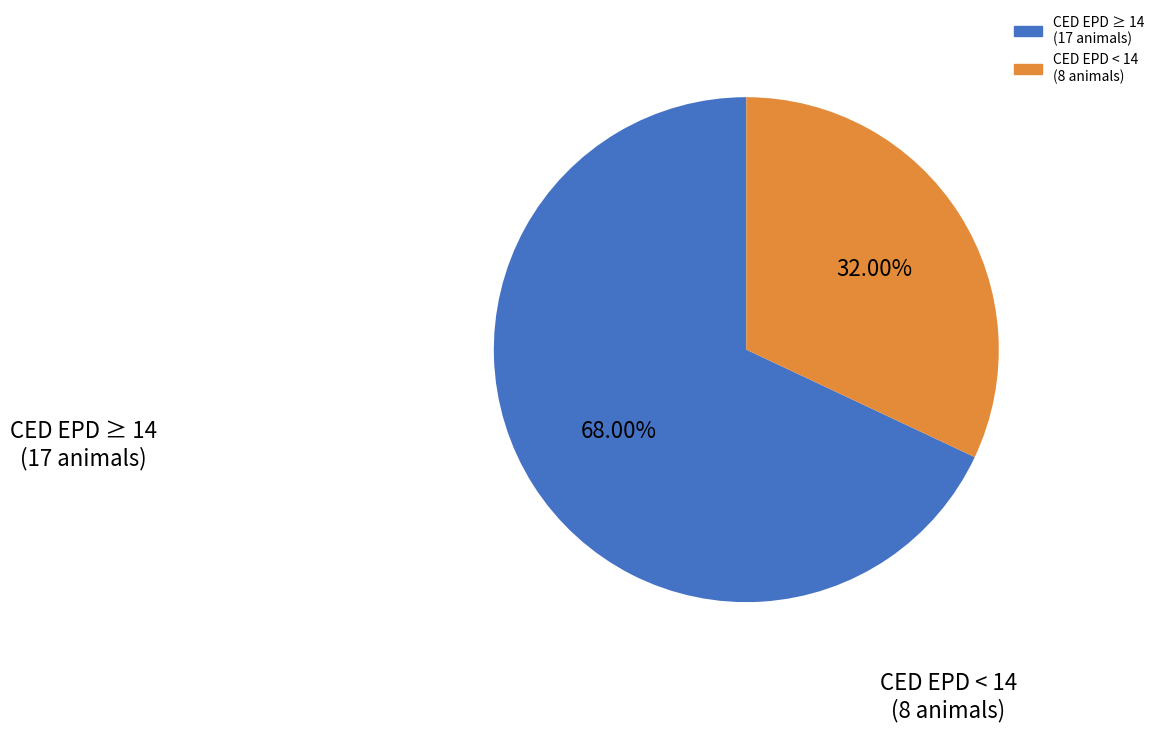

Is there a majority slice in this chart?

Yes